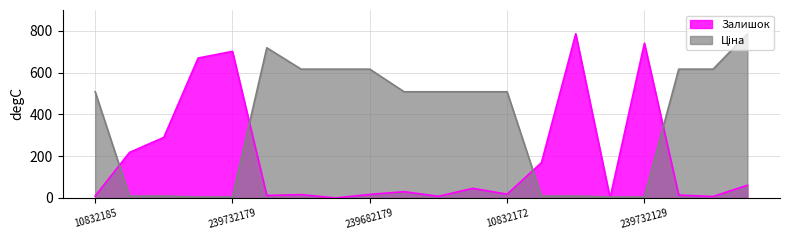

Is it true that Залишок equals 169.0 at 239772130?

True